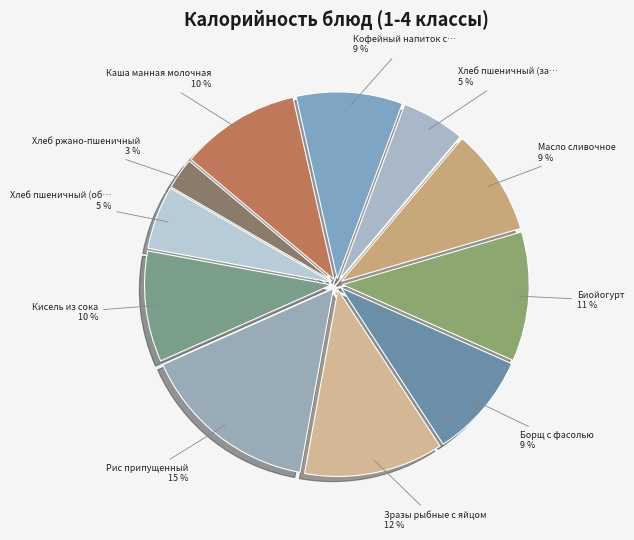

Rank the categories by value from highest to lowest.

Рис припущенный, Зразы рыбные с яйцом, Биойогурт, Каша манная молочная, Кисель из сока, Масло сливочное, Кофейный напиток с молоком, Борщ с фасолью, Хлеб пшеничный (завтрак), Хлеб пшеничный (обед), Хлеб ржано-пшеничный